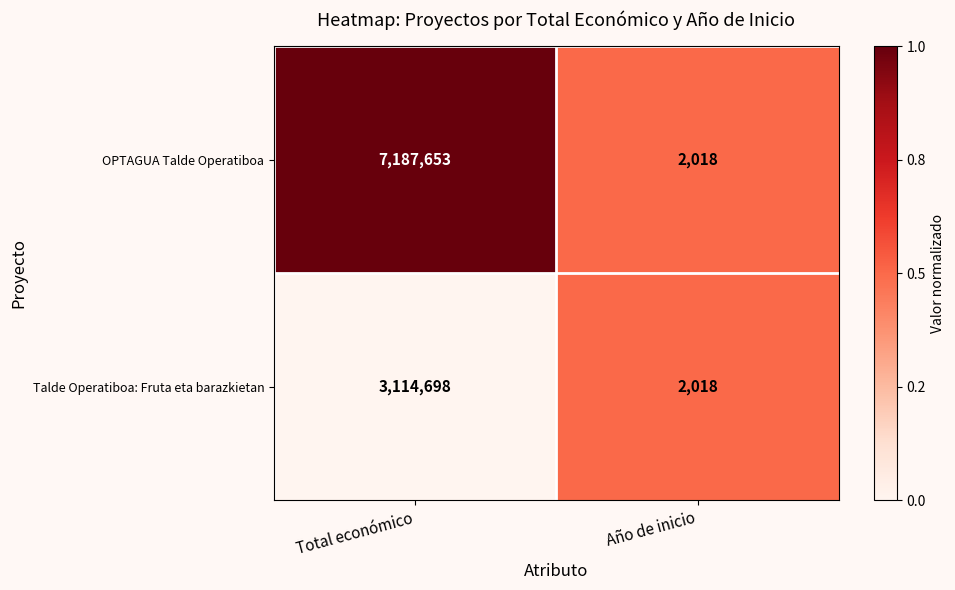

Rank the series by their average value, from lowest to highest.

Talde Operatiboa: Fruta eta barazkietan, OPTAGUA Talde Operatiboa